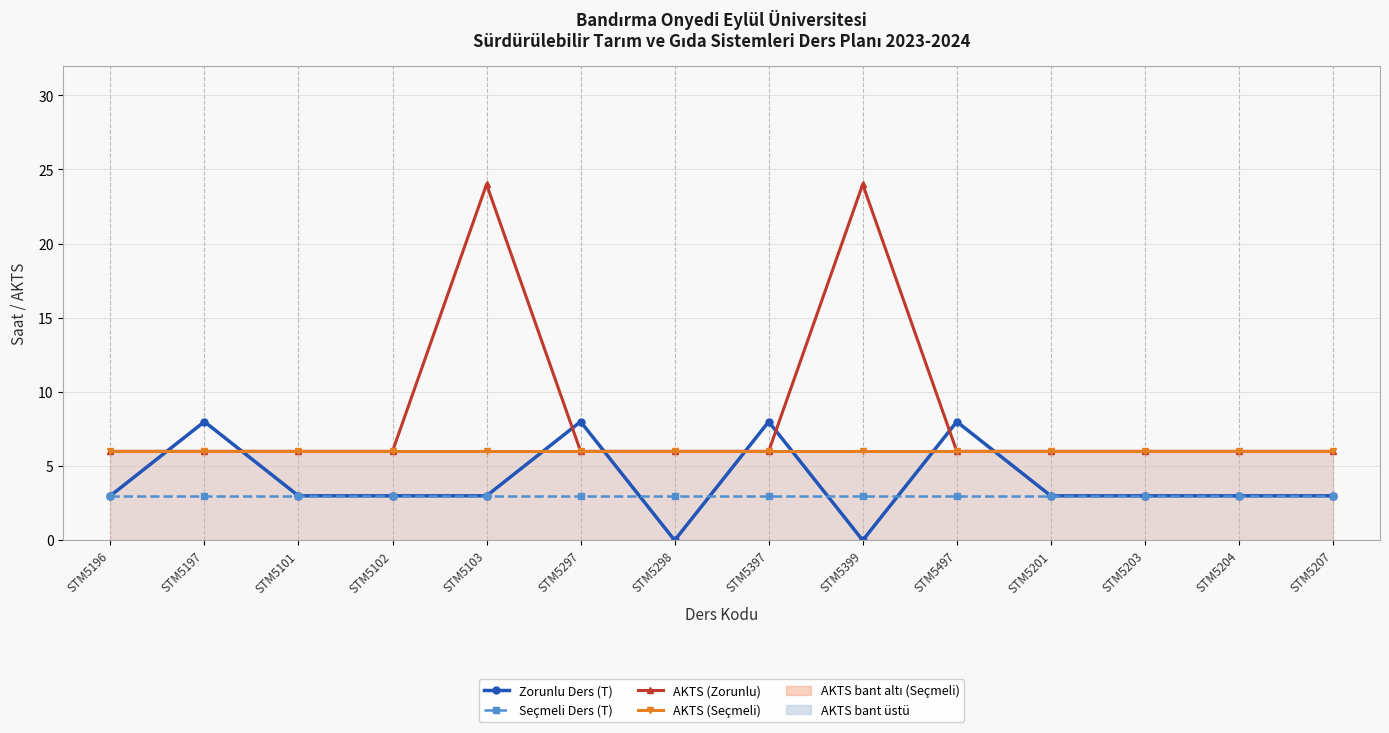

What is the average value of the AKTS (Seçmeli) series?

6